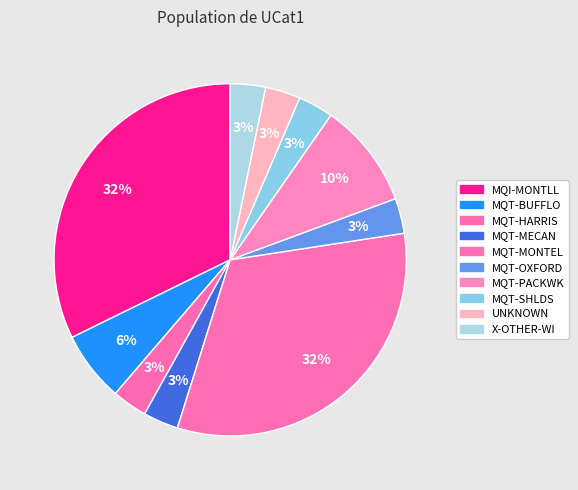

What portion of the pie excludes MQT-HARRIS?

96.8%